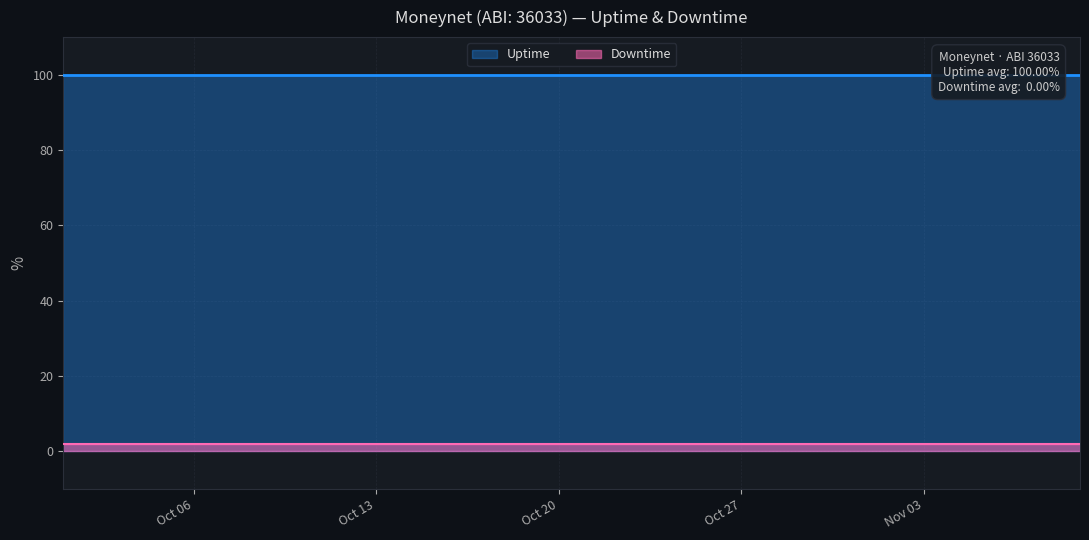

Which series has the largest range (max minus min)?

Uptime